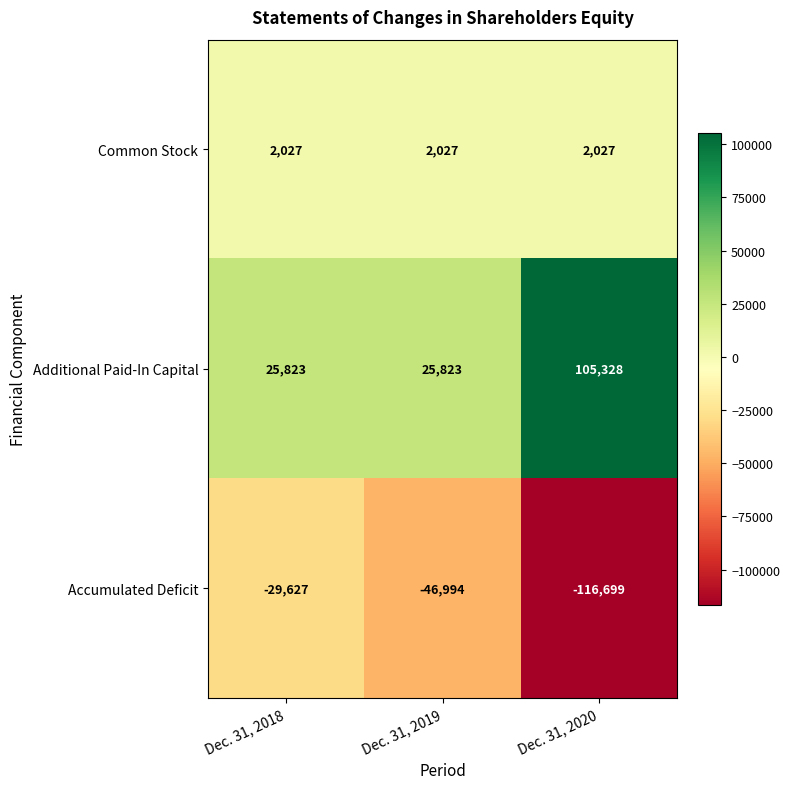

What is the average value of the Accumulated Deficit series?

-64440